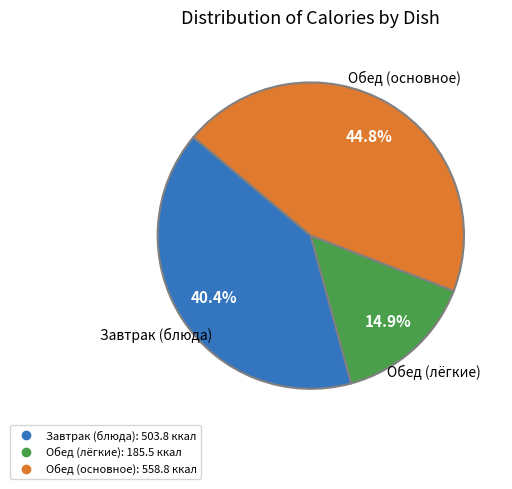

Does any single category account for the majority?

No